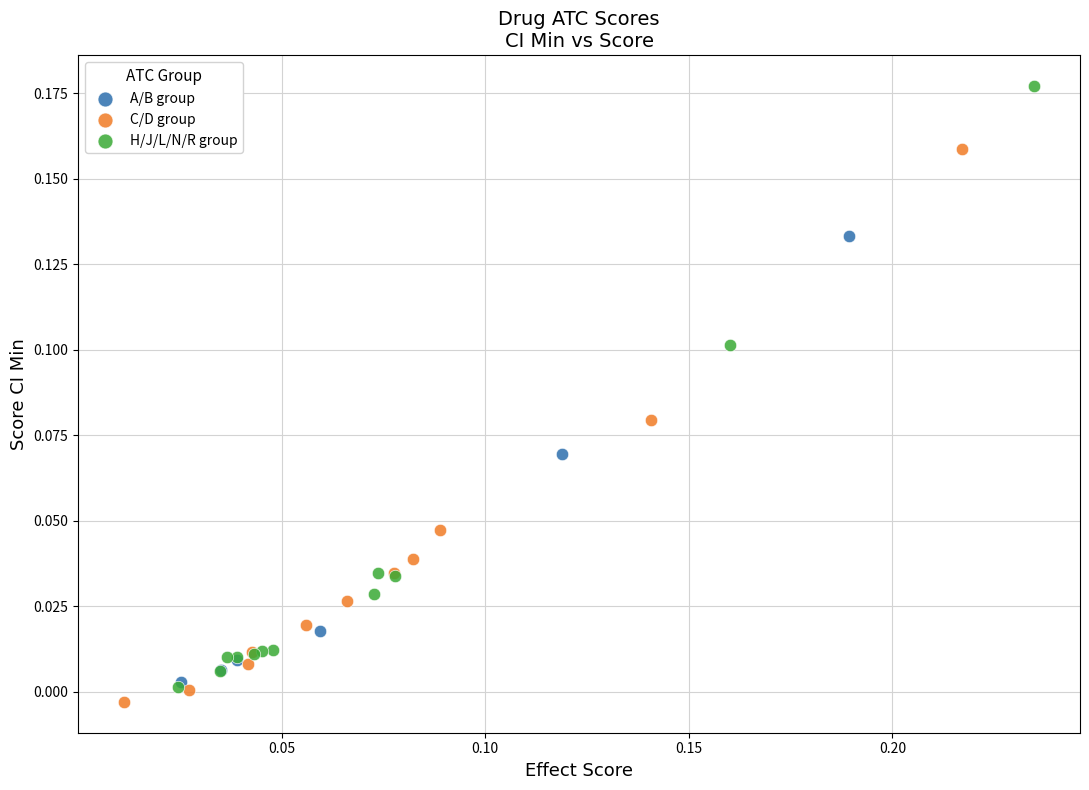

What are all the series names shown in the legend?

A/B group, C/D group, H/J/L/N/R group